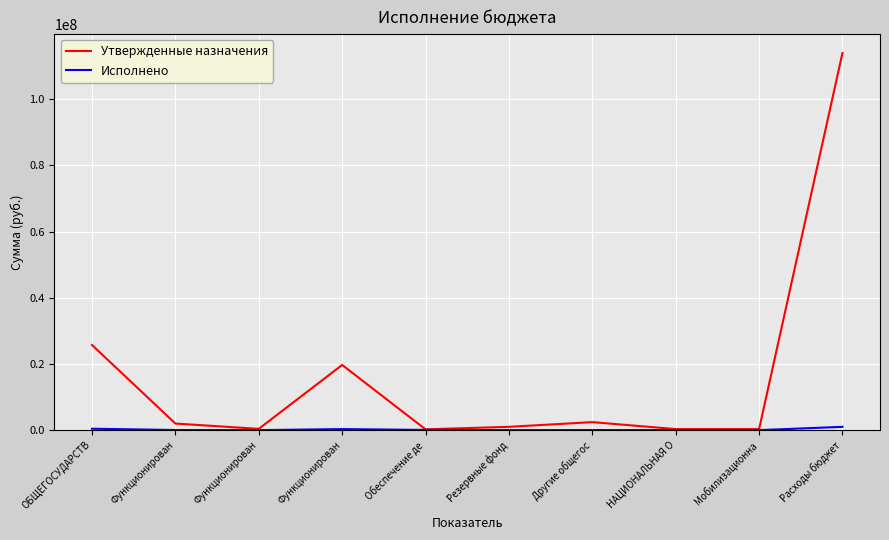

Is the value of Утвержденные назначения at Функционирован greater than the value of Исполнено at Мобилизационна?

Yes